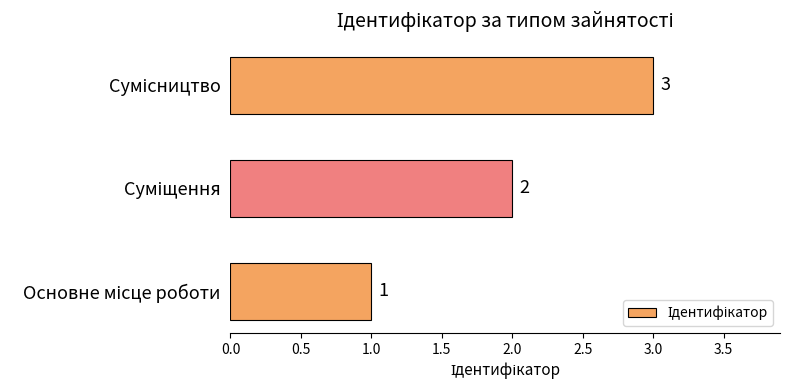

What is the greatest value displayed?

3